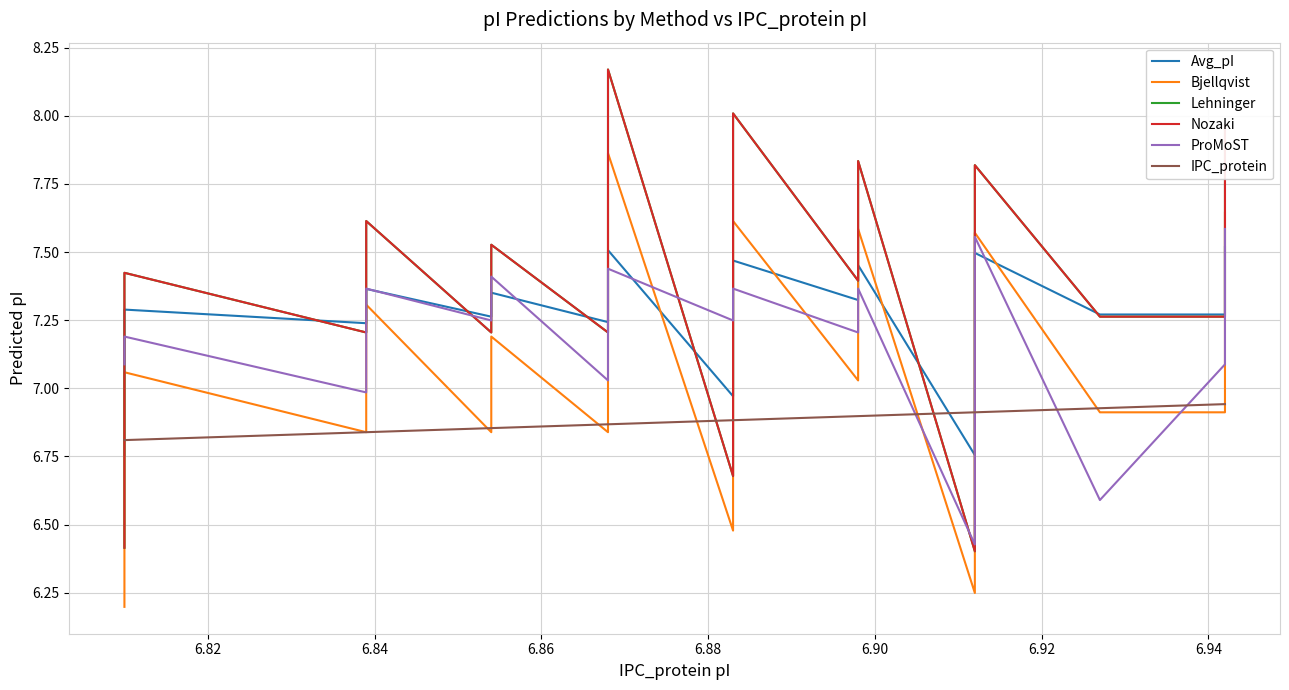

How many data points in ProMoST are less than 7?

5